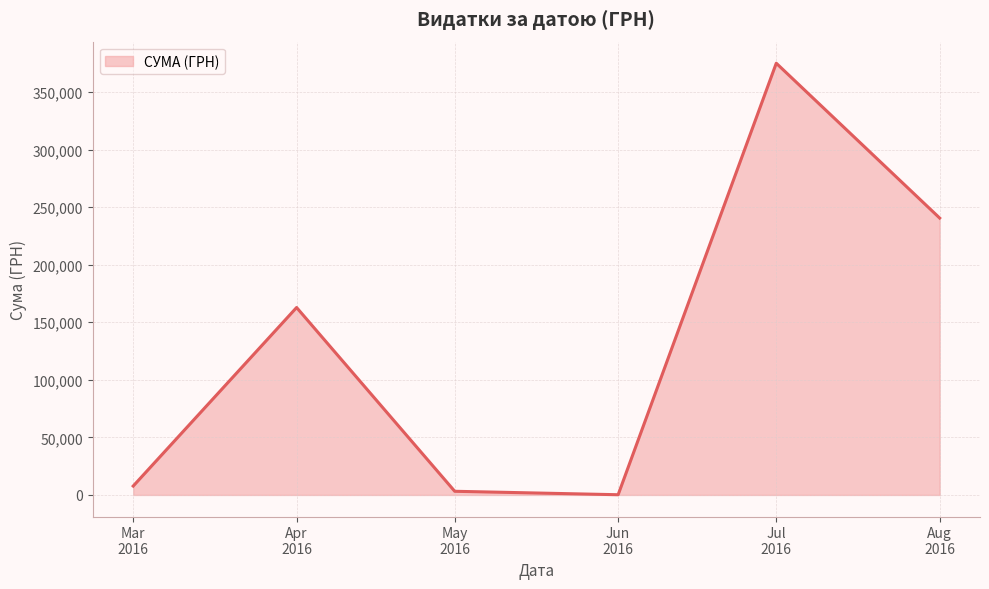

Where is the first local maximum?

Apr
2016